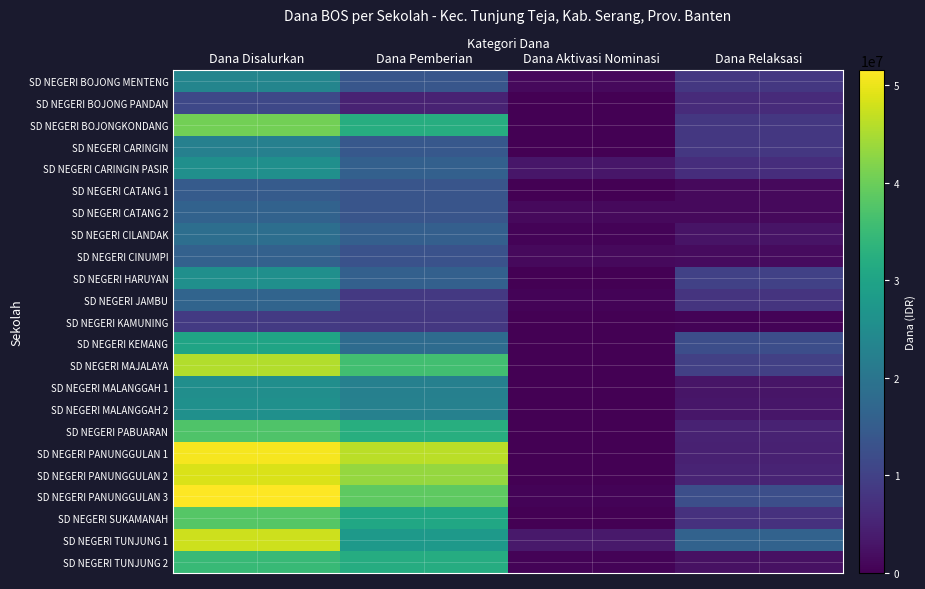

Between Dana Disalurkan and Dana Pemberian, which series saw the biggest shift?

SD NEGERI TUNJUNG 1